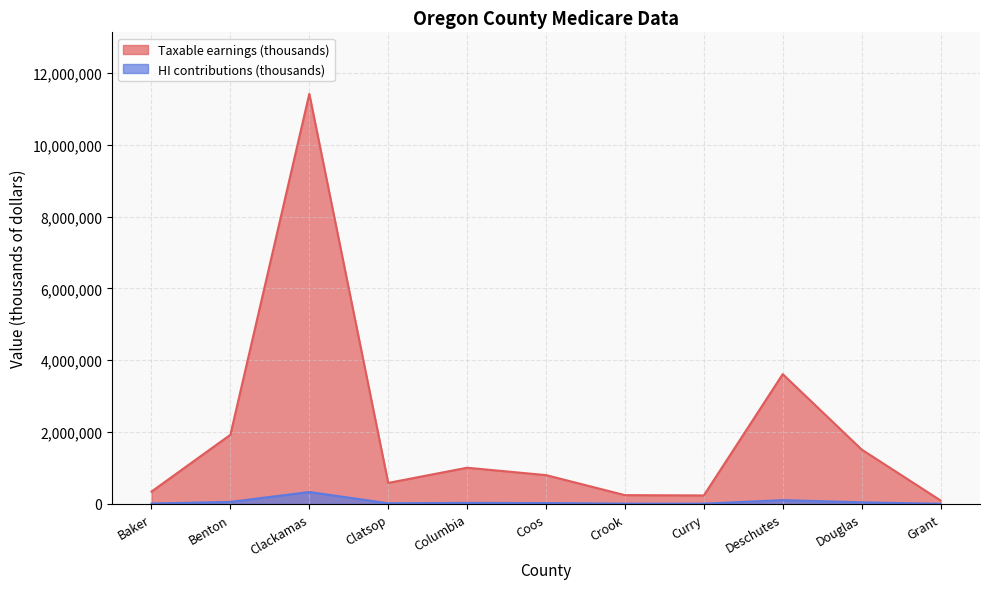

Rank the series by their maximum value, from lowest to highest.

HI contributions (thousands), Taxable earnings (thousands)